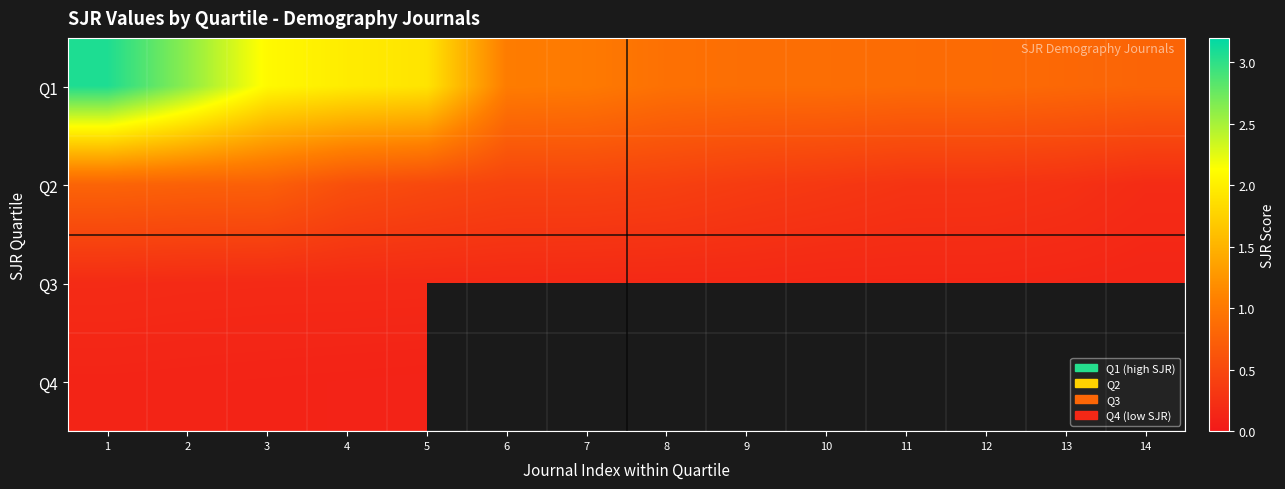

What is the lowest value of the Q3 series?

0.1